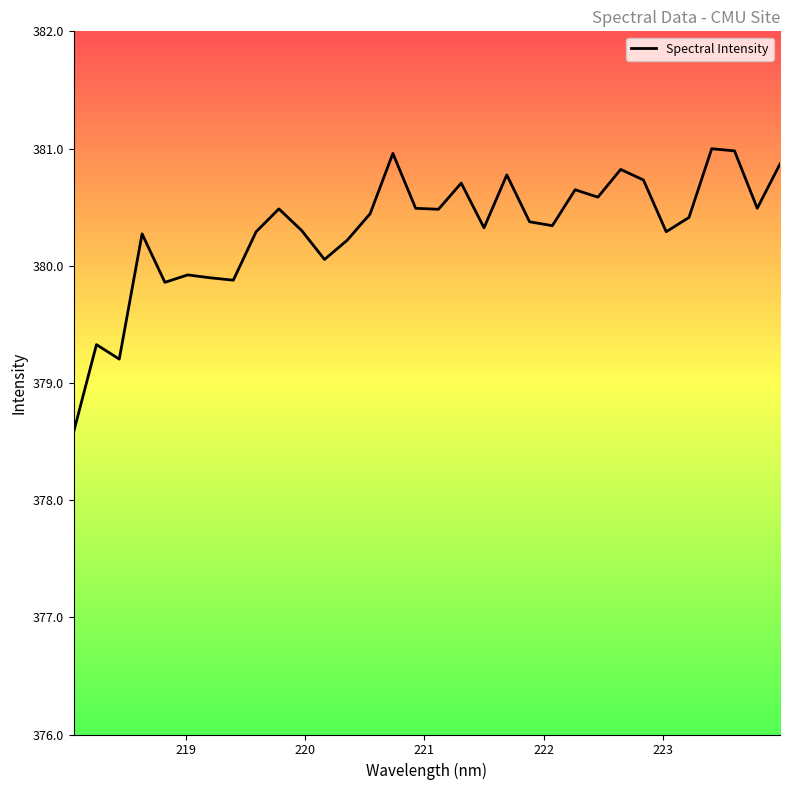

Reading left to right, extract all data points from this chart.

378.6	379.3	379.2	380.3	379.9	379.9	379.9	379.9	380.3	380.5	380.3	380.1	380.2	380.4	381.0	380.5	380.5	380.7	380.3	380.8	380.4	380.3	380.6	380.6	380.8	380.7	380.3	380.4	381.0	381.0	380.5	380.9